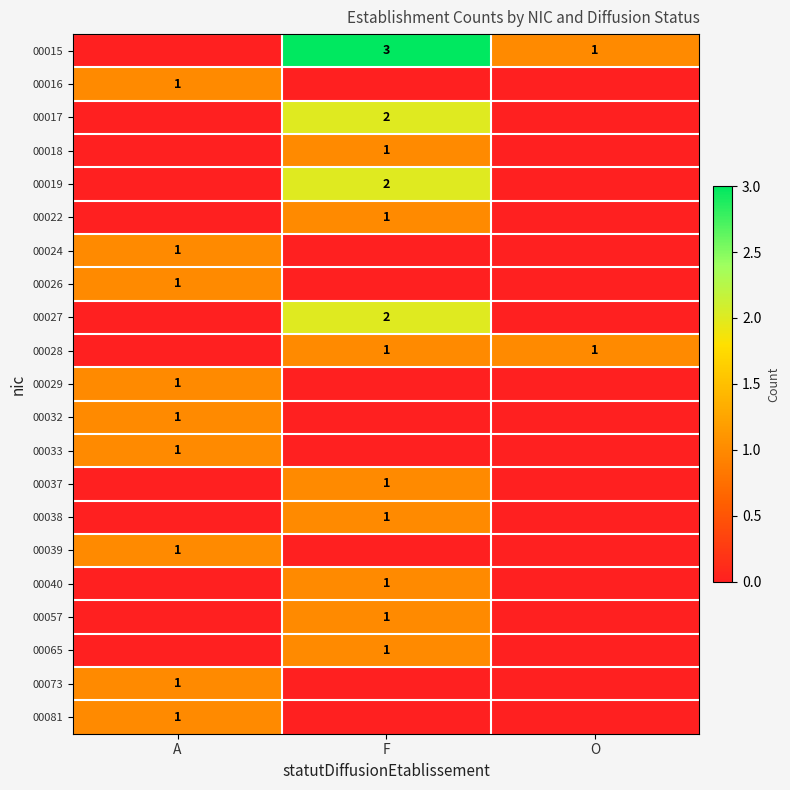

Is it true that 00018 equals 1 at F?

True